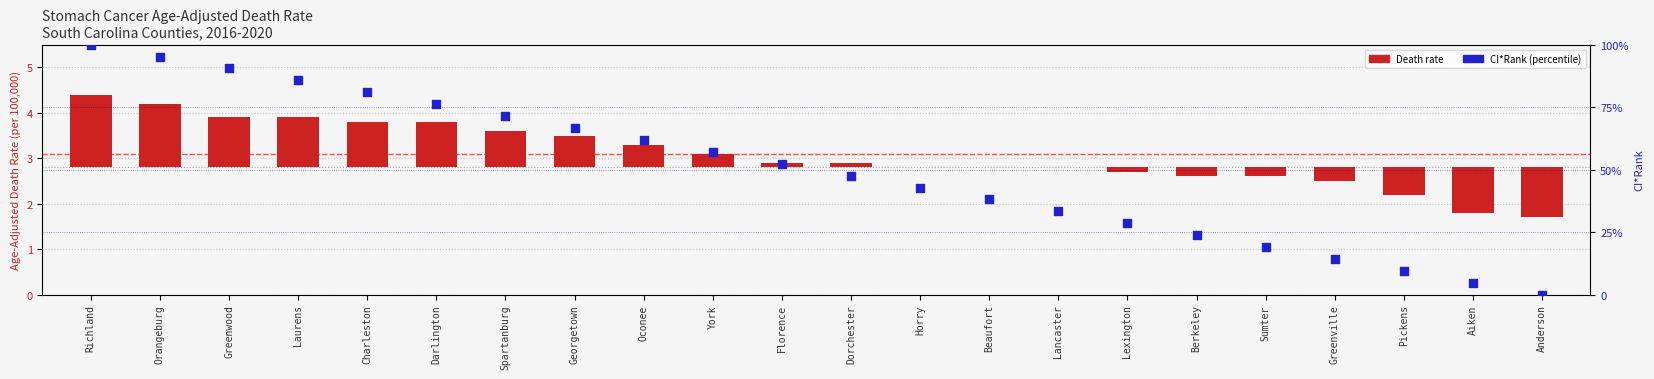

At how many categories does at least one series exceed 6?

20